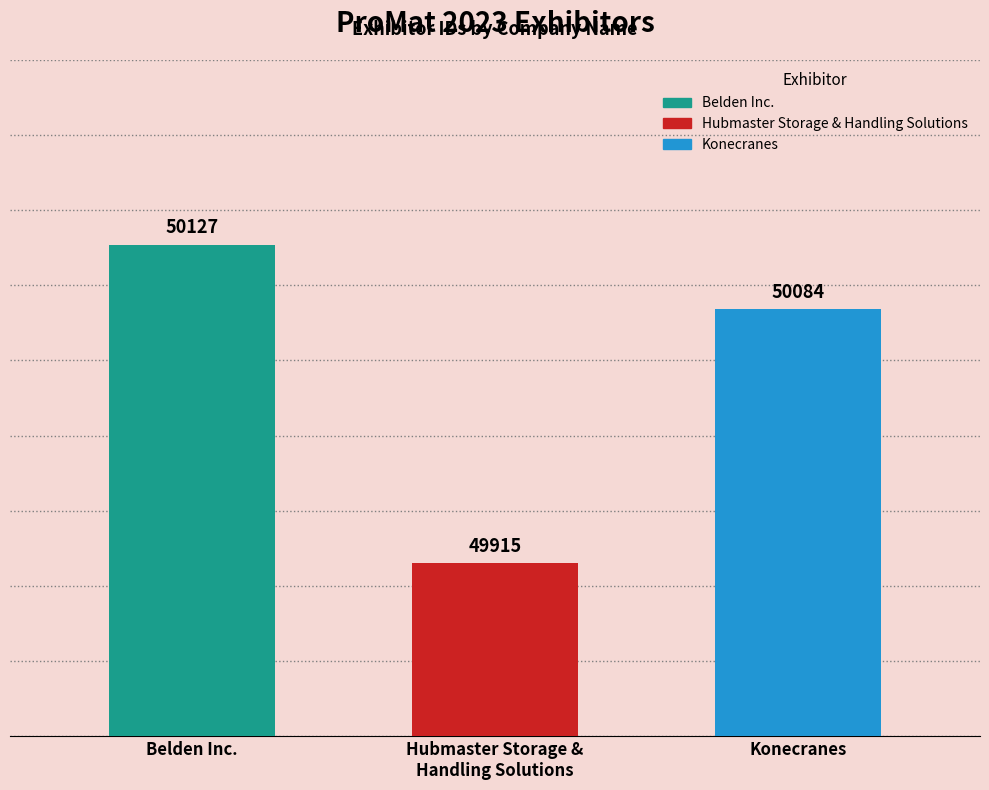

The chart shows a value of 12836 at Hubmaster Storage &
Handling Solutions. True or false?

False